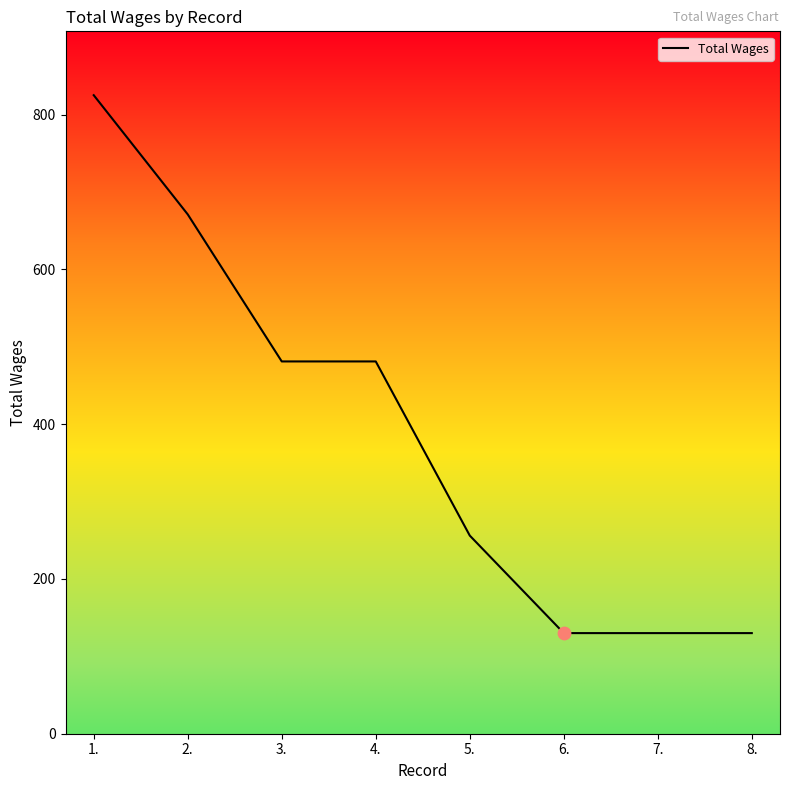

What is the change in value from 5. to 8.?

-126